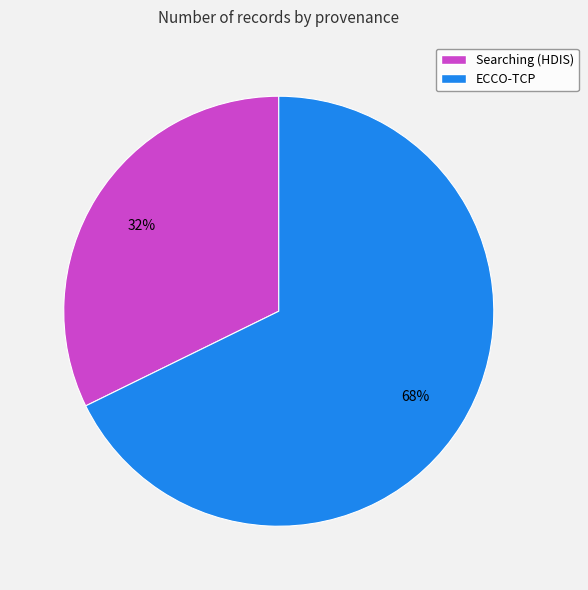

Which category has the smallest portion of the pie?

Searching (HDIS)